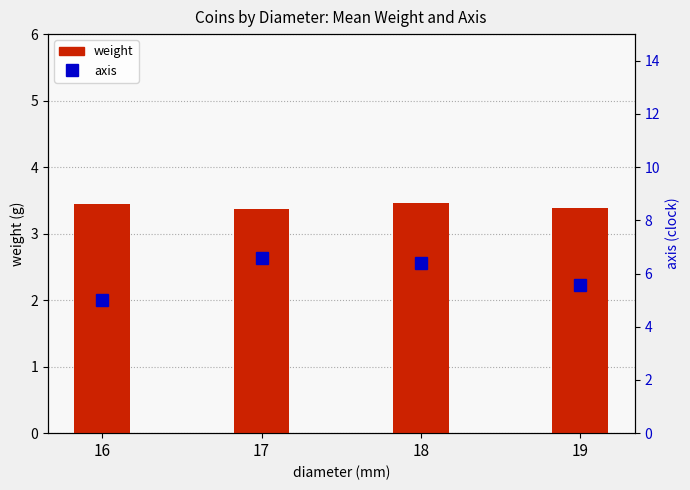

List the series in order of their overall mean, highest first.

axis, weight